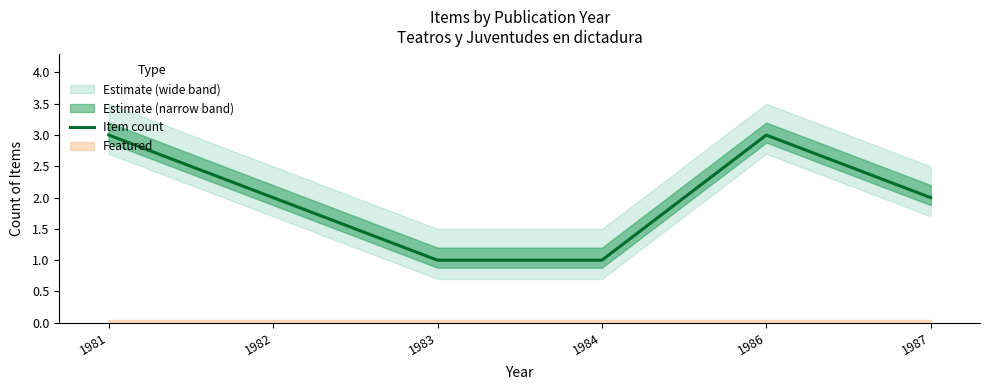

List the labels in order of value, largest first.

1981, 1986, 1982, 1987, 1983, 1984